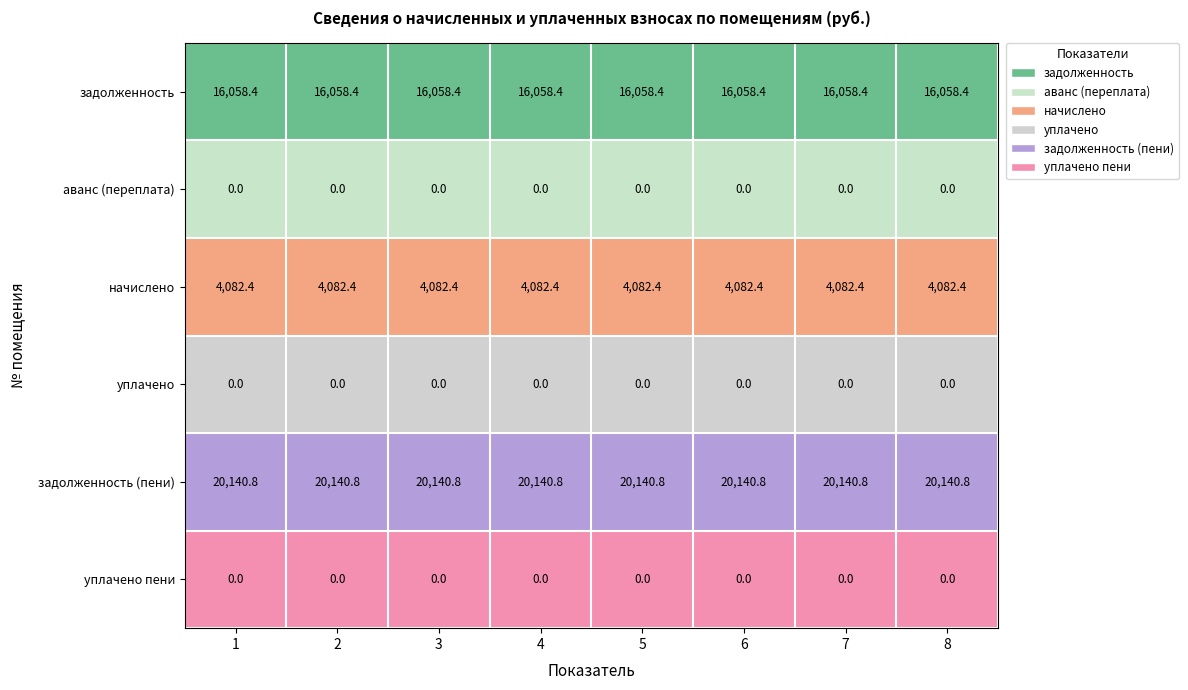

What is the sum of the задолженность values at 4 and 6?

32116.8